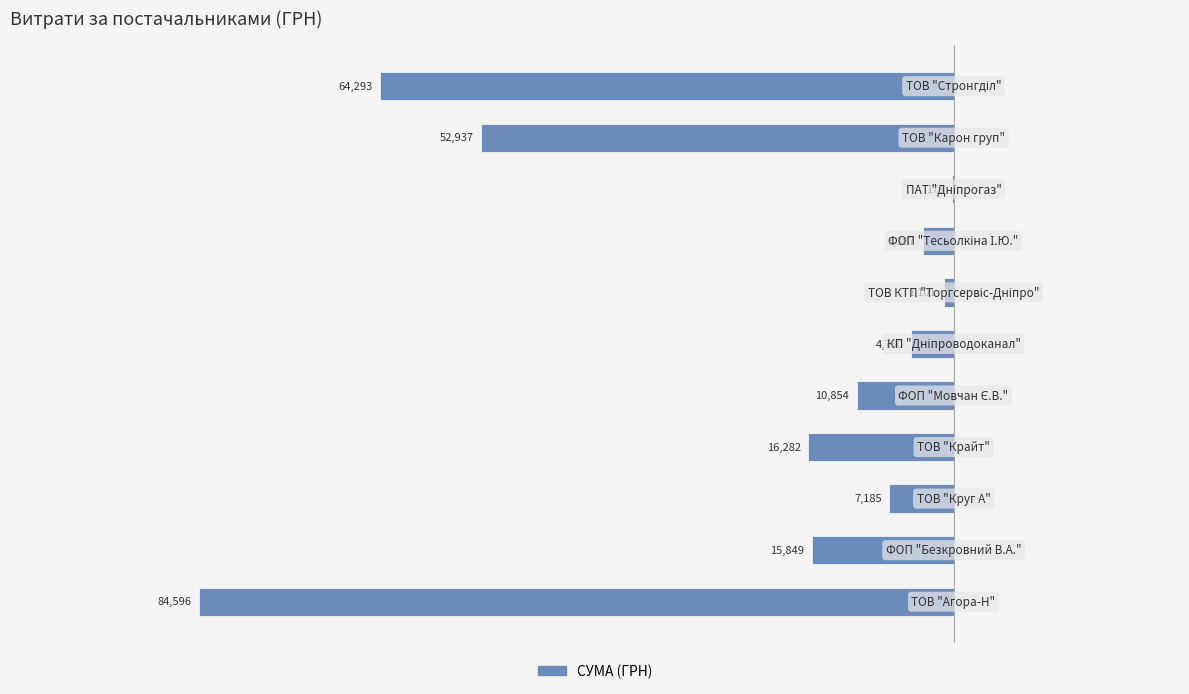

What is the sum of all values?

-261394.0